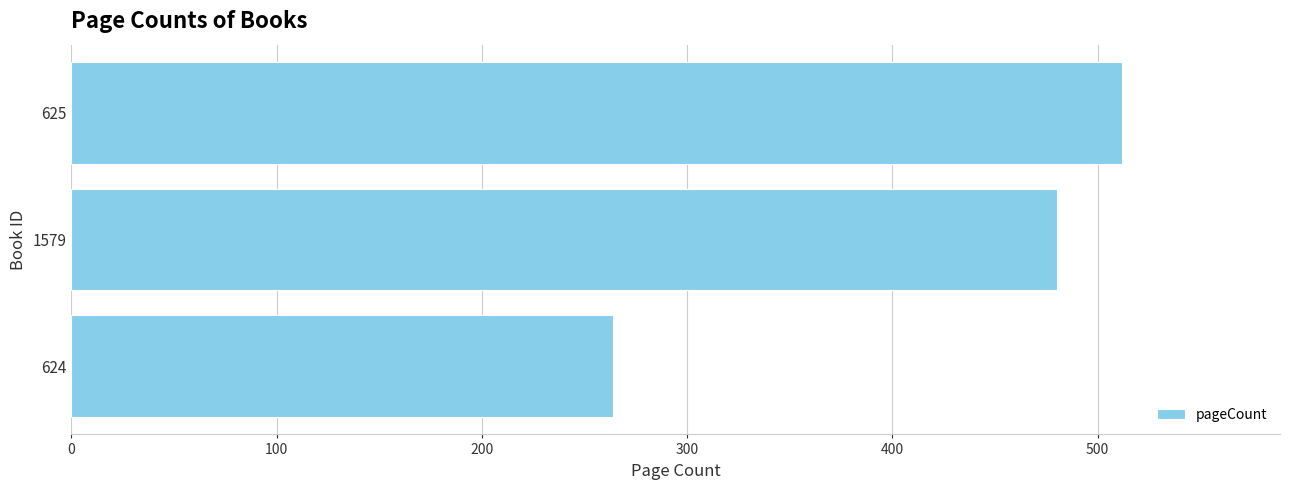

What is the smallest value displayed?

264